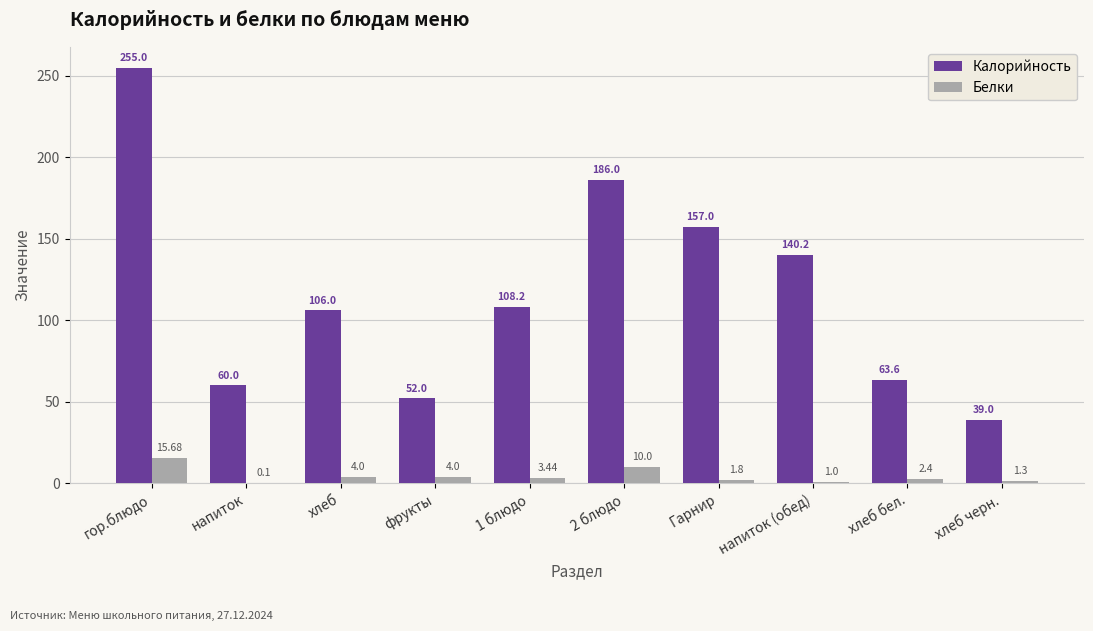

Which label corresponds to the largest value in the chart?

гор.блюдо